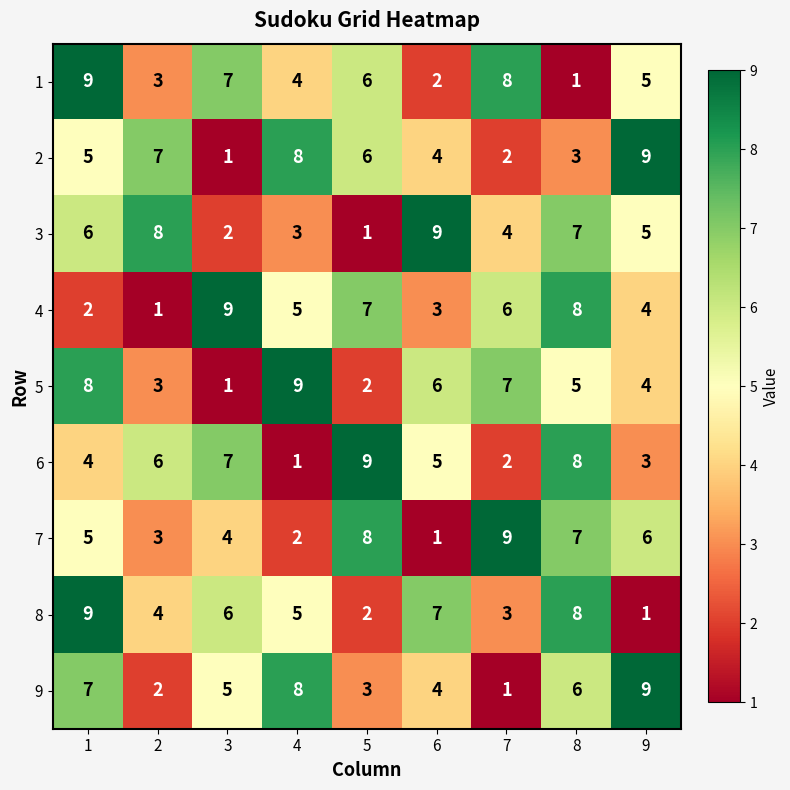

Which category has the lowest value in the 6 series?

4